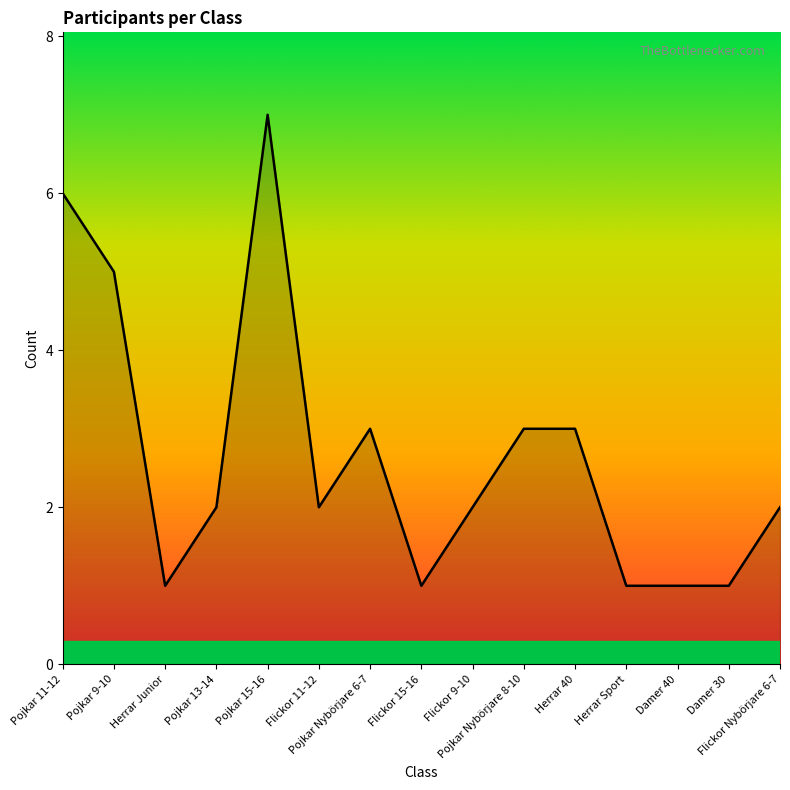

What is the difference between the maximum and minimum values?

6